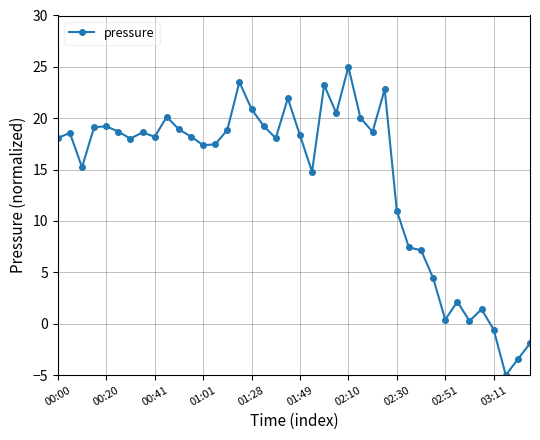

True or false: there are more than 0 points higher than both neighbors.

True